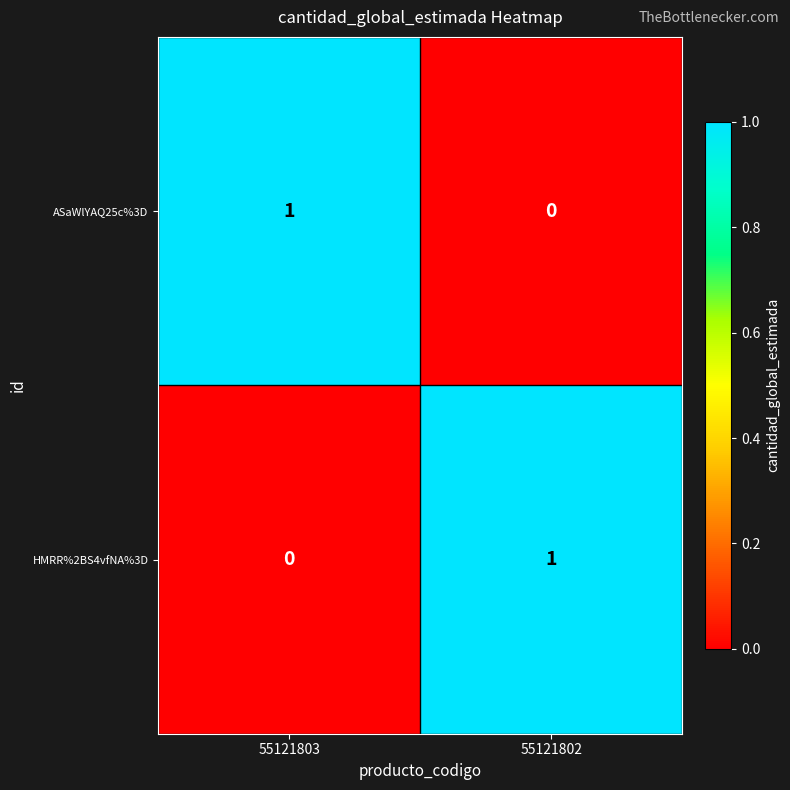

How many data points does each series have?

2